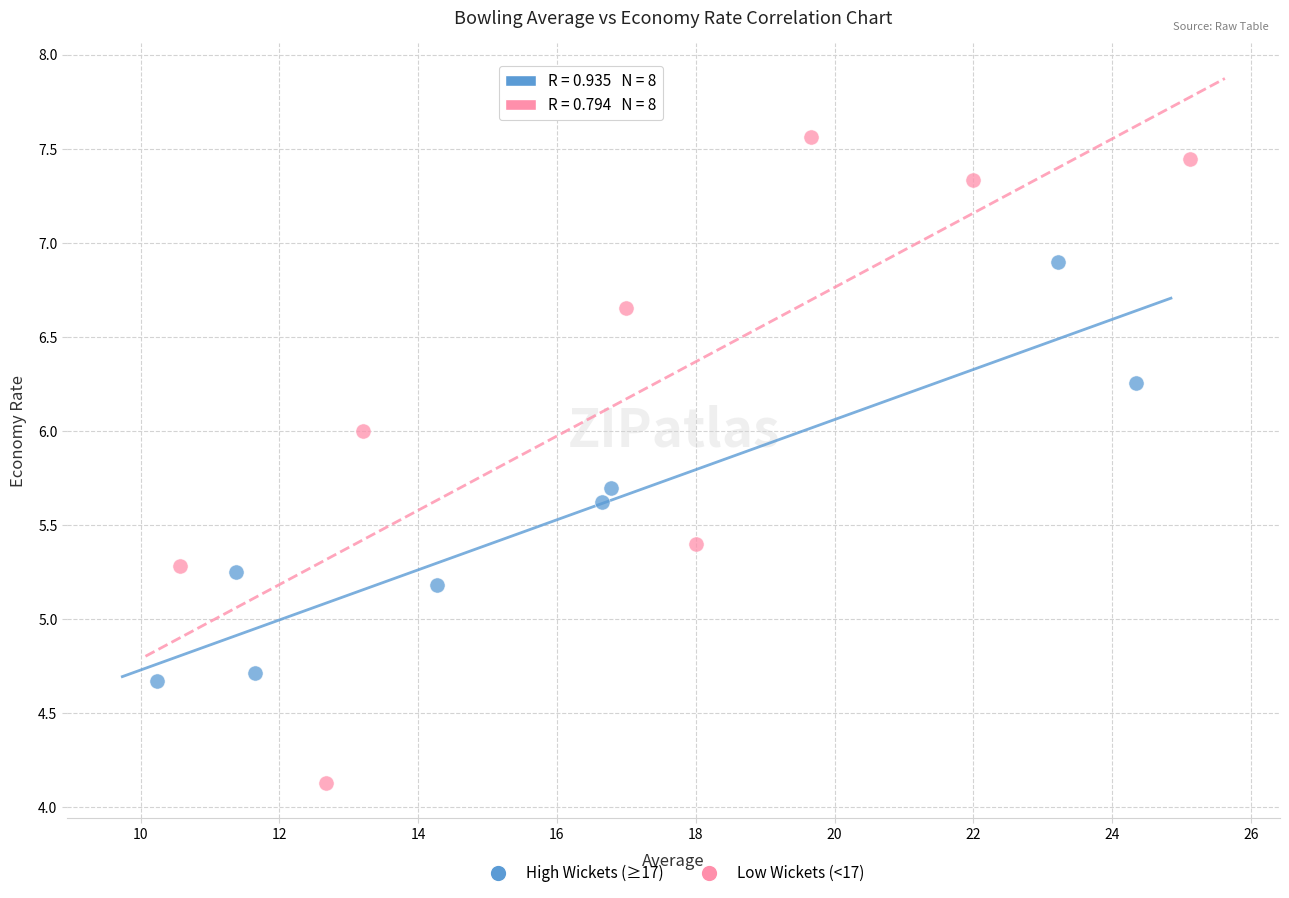

Which series reaches the maximum Y coordinate?

Low Wickets (<17)